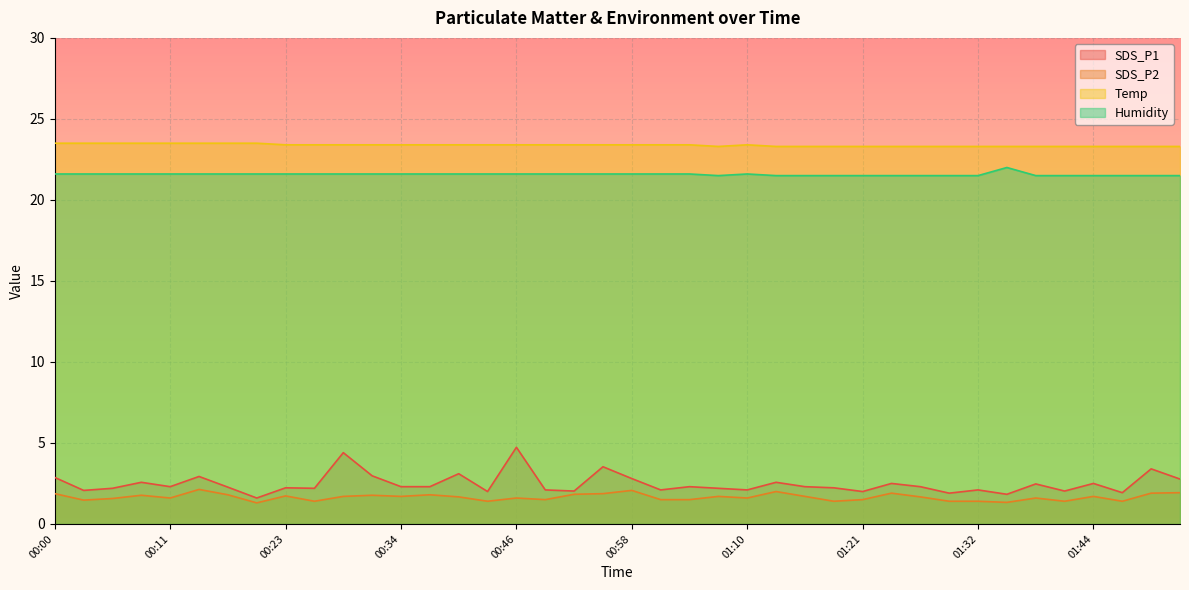

What is the spread (max minus min) of values at 00:17?

21.7